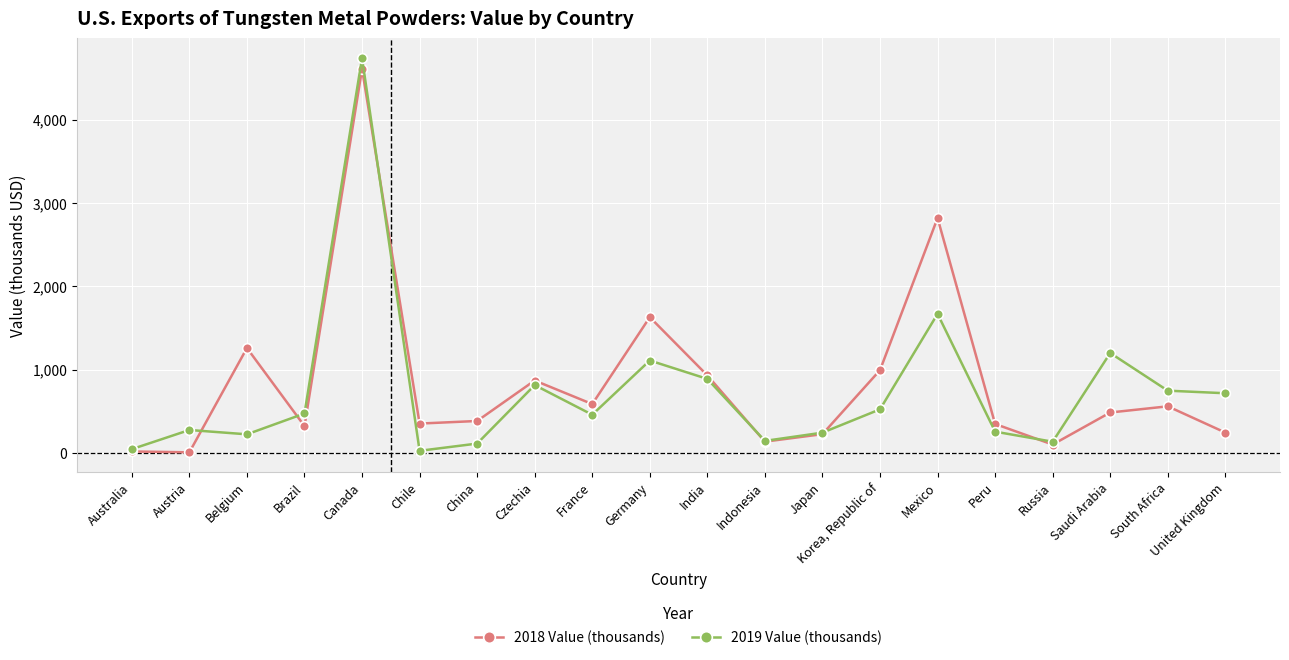

What is the label of the 18th point from the left?

Saudi Arabia